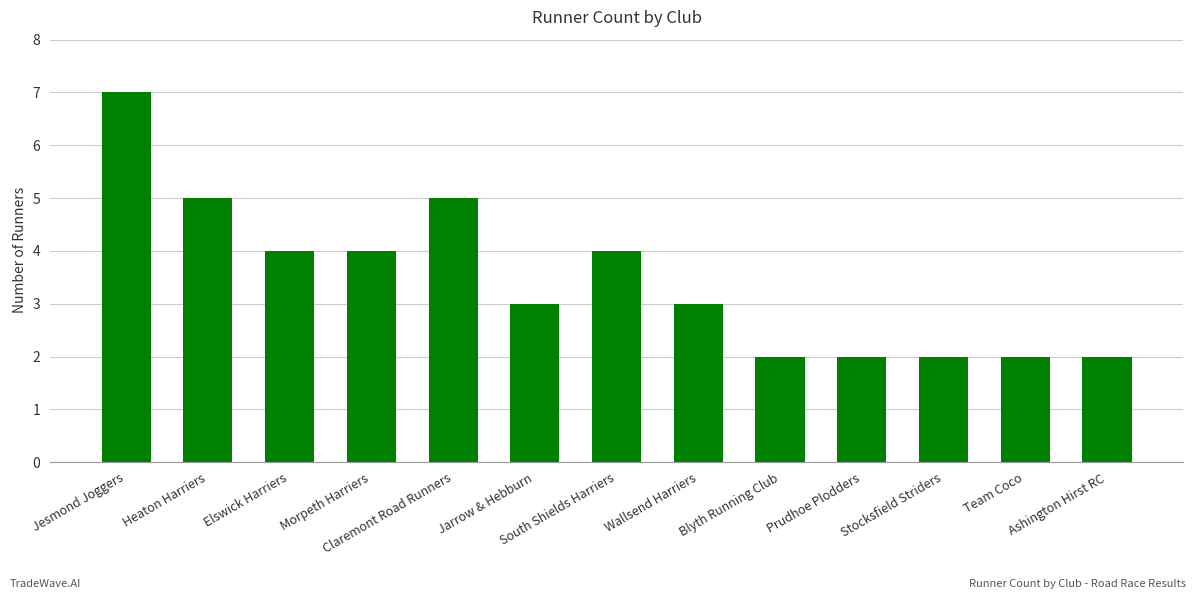

What position from the right is Jarrow & Hebburn?

8